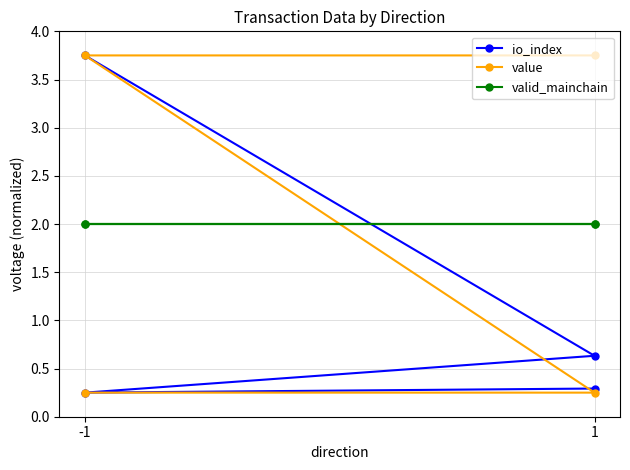

True or false: value and io_index intersect in this chart.

True